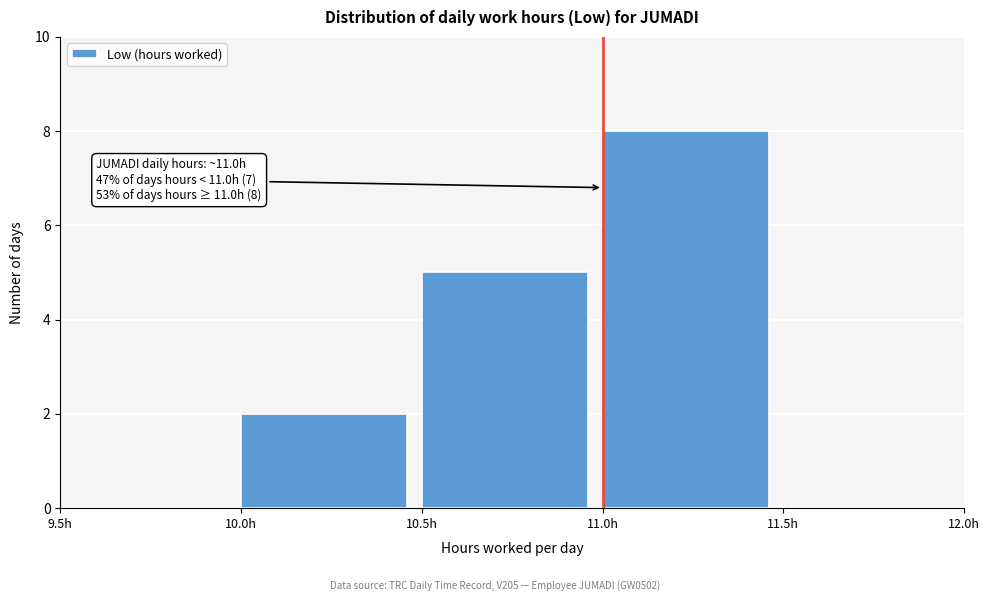

Which range on the x-axis has the tallest bar?

11.0 to 11.5